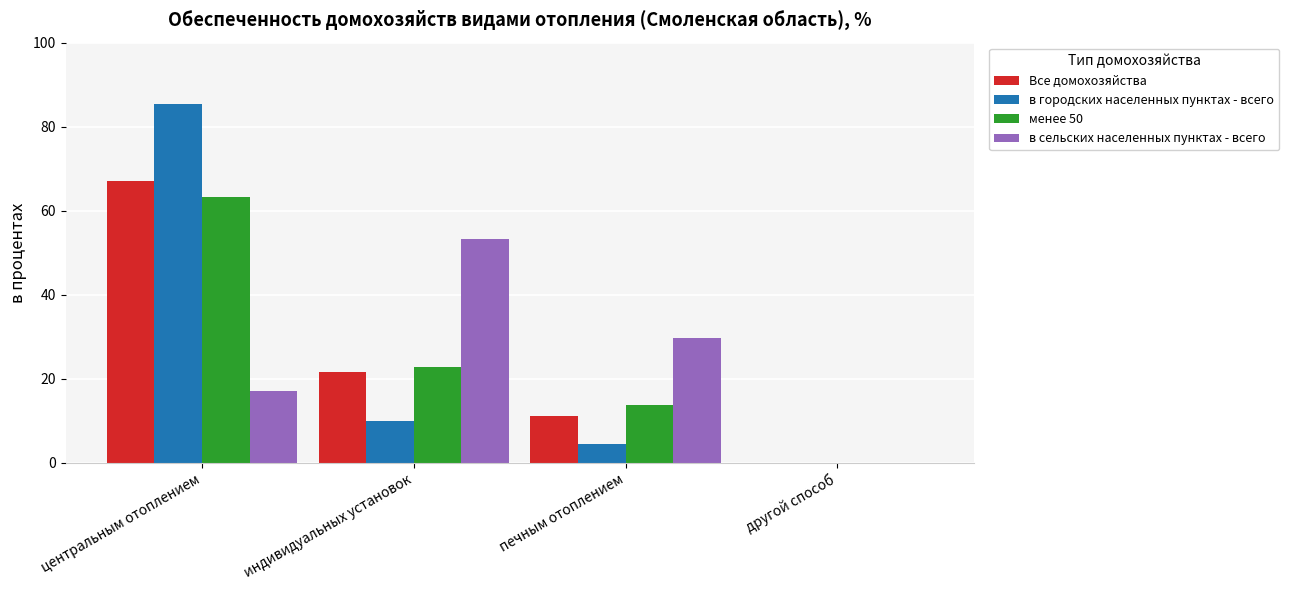

What is the sum of all Все домохозяйства values?

100.0